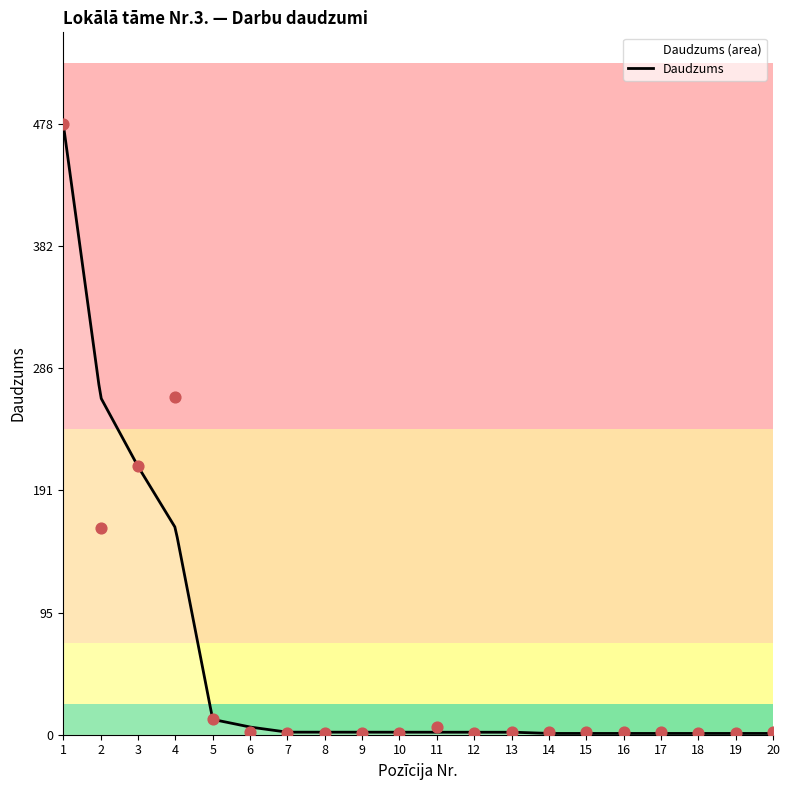

Which has a higher value, 2 or 15?

2